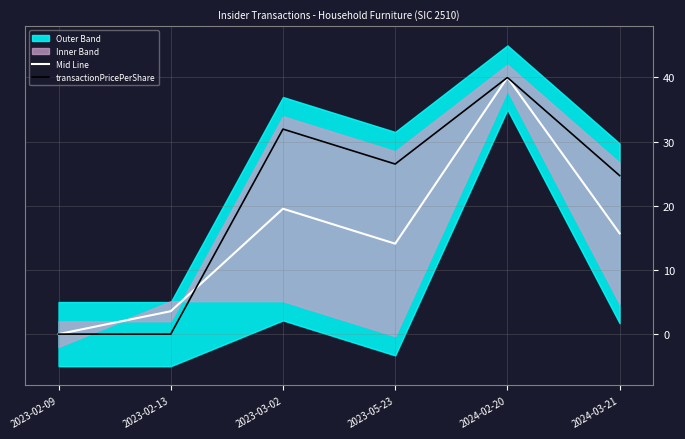

At how many categories does at least one series exceed 12?

4